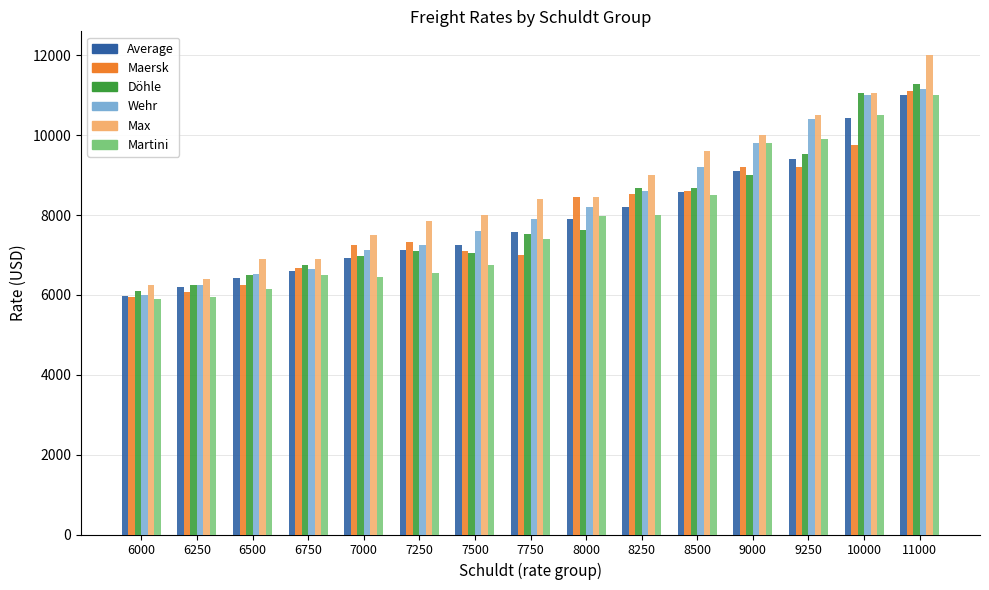

What is the sum of all Maersk values?

118445